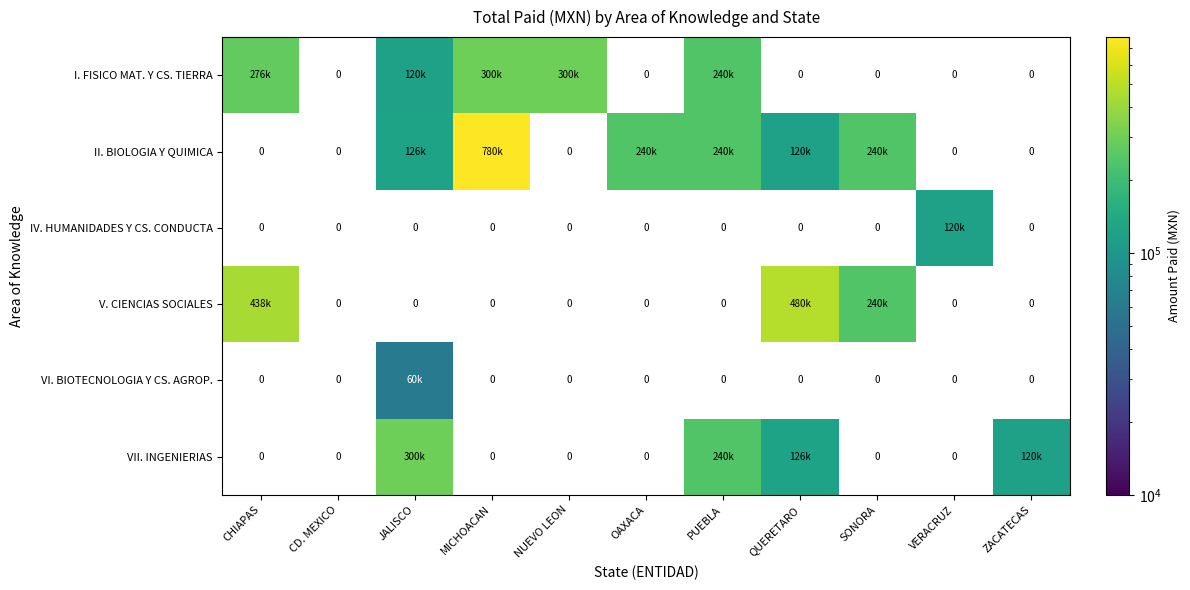

Which category has the lowest value across all series?

JALISCO